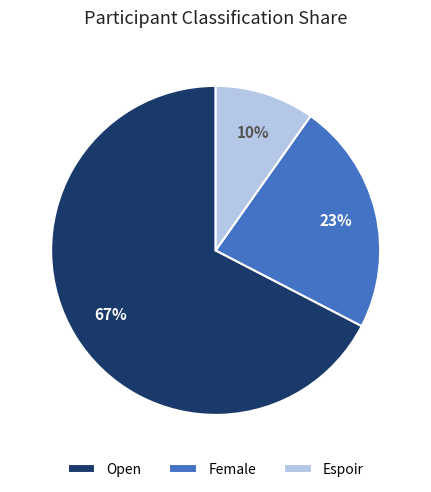

To the nearest percent, what is the average slice percentage?

33%